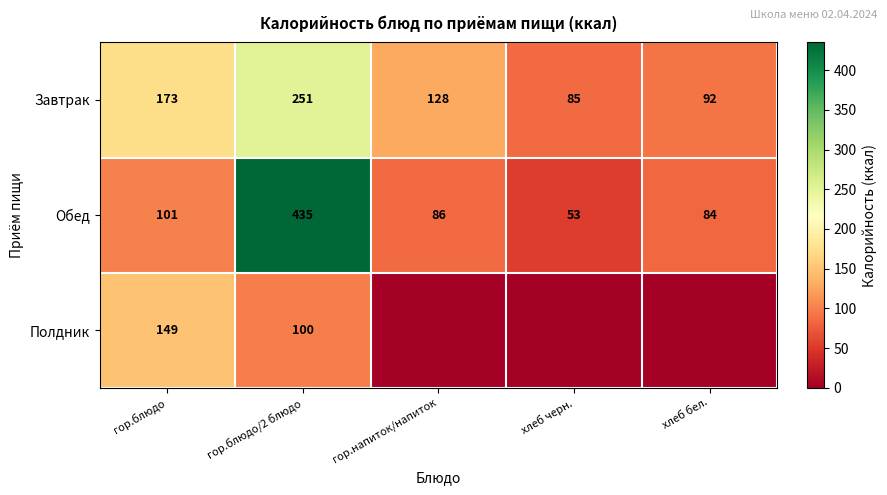

At which label does Завтрак reach its peak?

гор.блюдо/2 блюдо